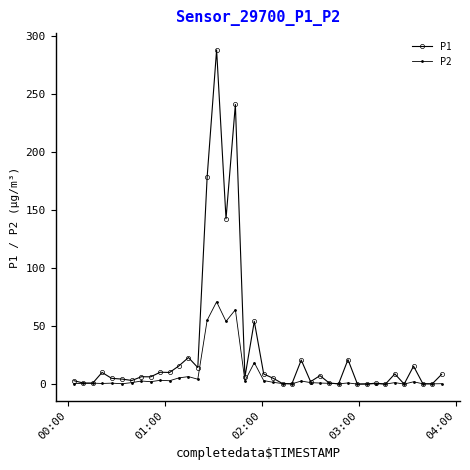

Which series has the largest total across all categories?

P1